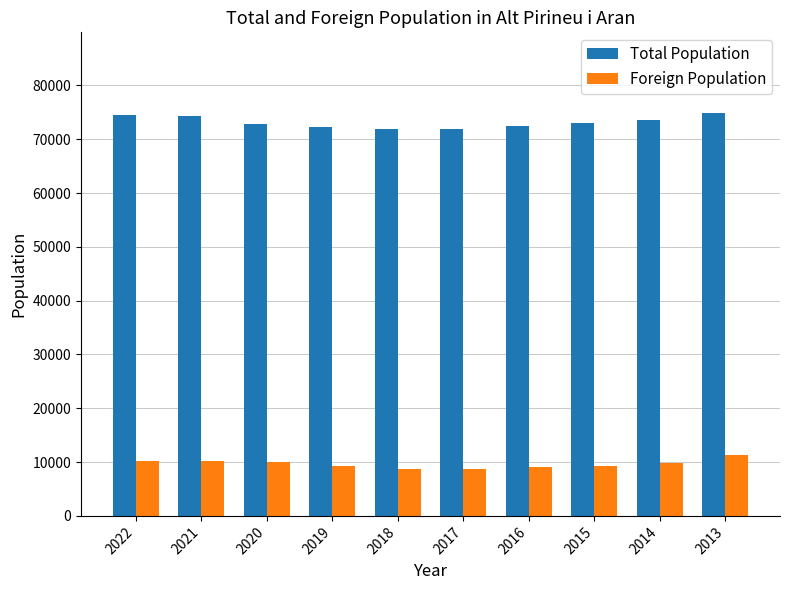

Which series has the widest spread of values?

Total Population